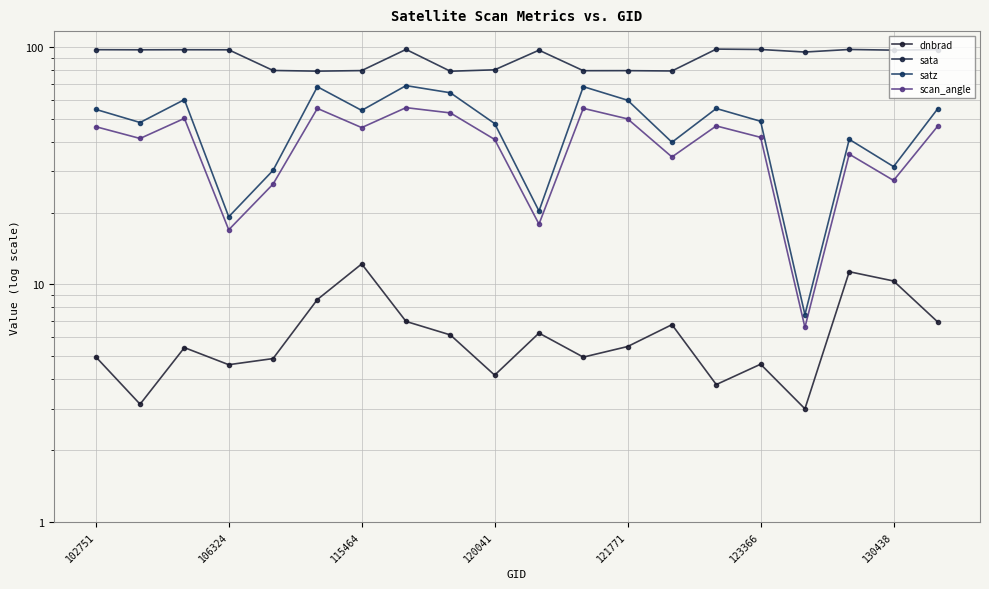

What is the sum of all satz values?

943.0